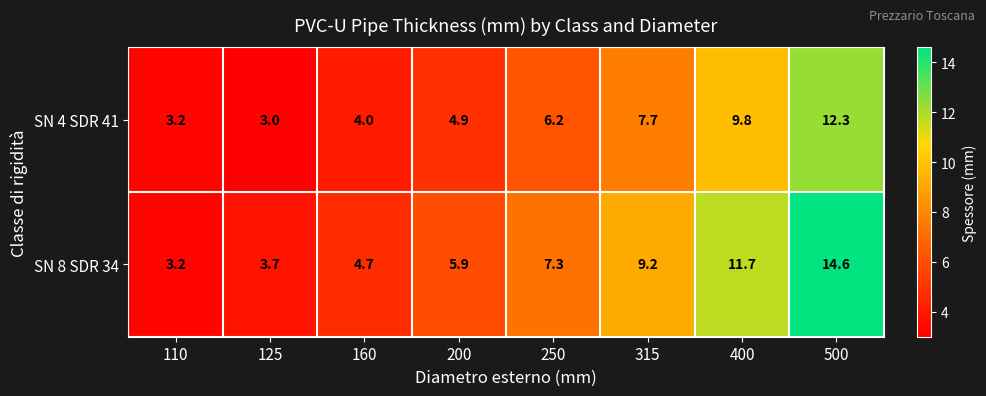

At which category is the sum across all series the highest?

500